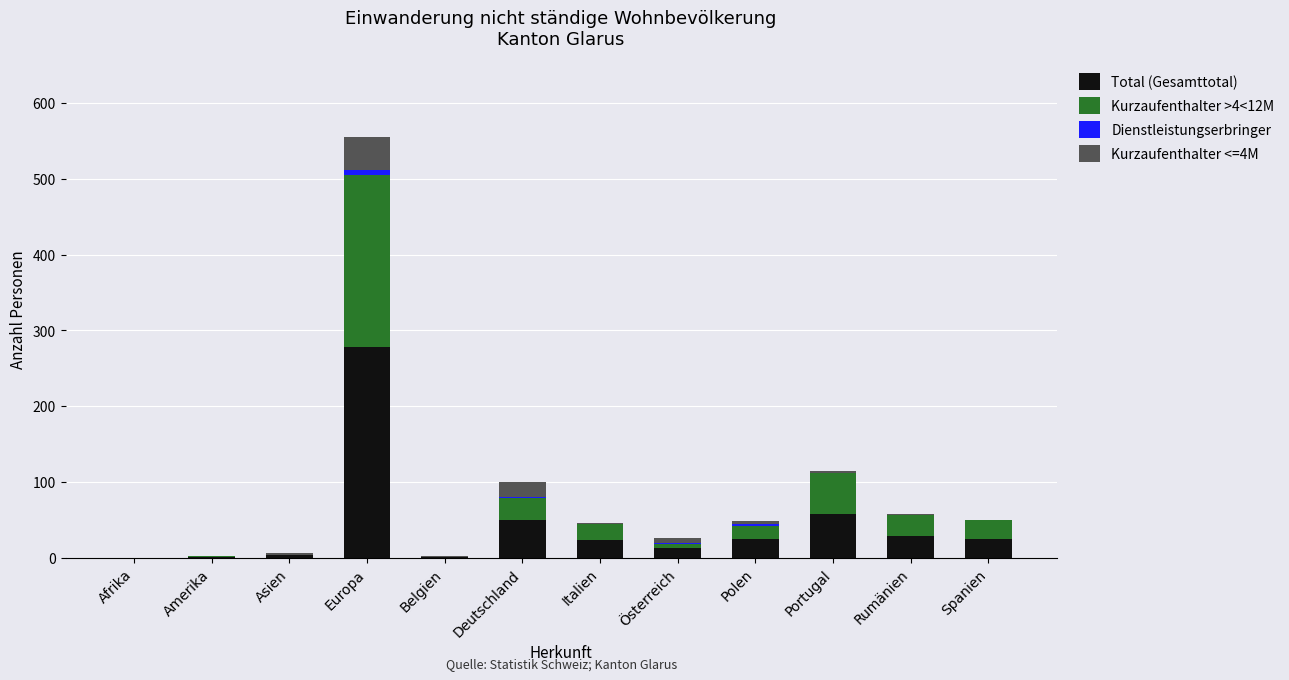

Are the bars grouped side by side (vs. stacked)?

No